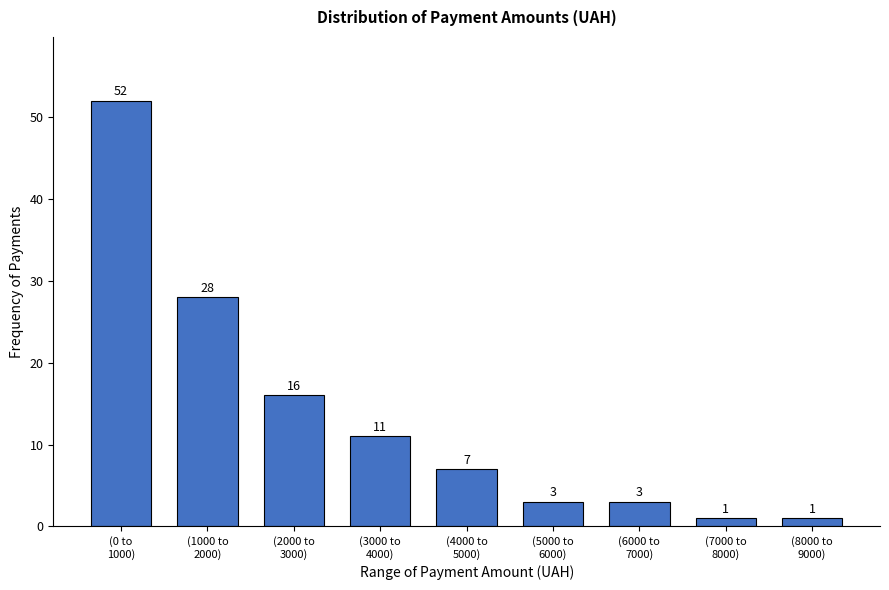

Reading left to right, list all the values displayed in this chart.

52	28	16	11	7	3	3	1	1